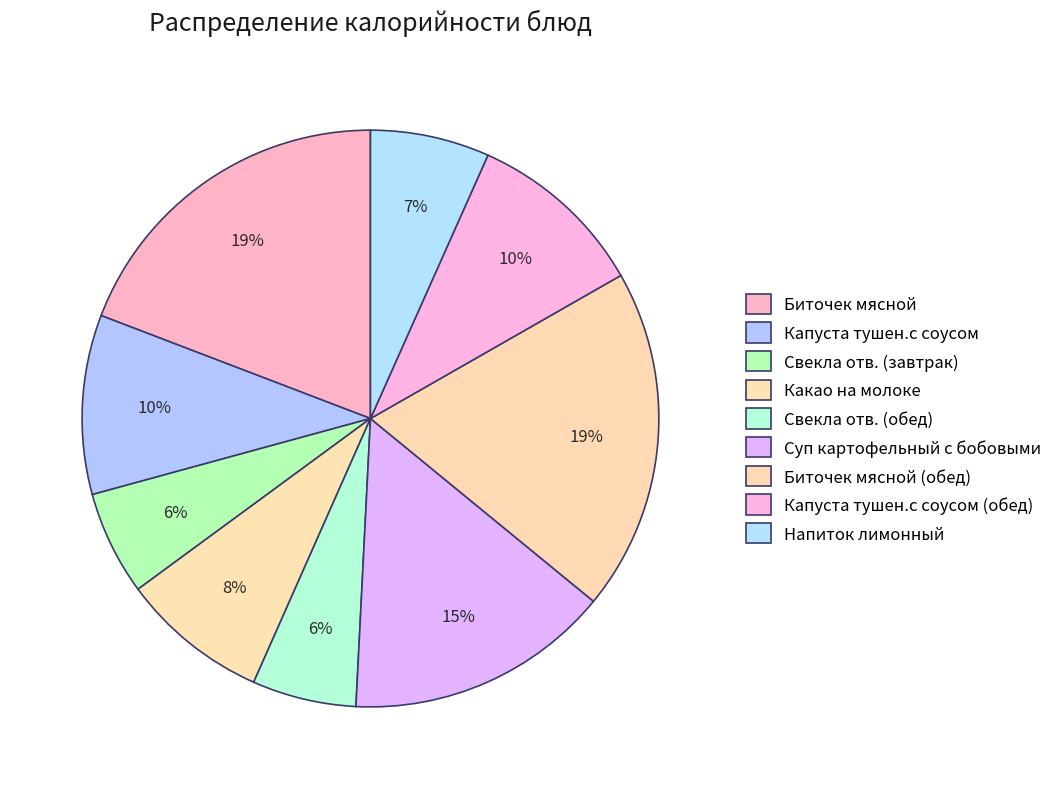

Rank the categories by value from highest to lowest.

Биточек мясной, Биточек мясной (обед), Суп картофельный с бобовыми, Капуста тушен.с соусом, Капуста тушен.с соусом (обед), Какао на молоке, Напиток лимонный, Свекла отв. (завтрак), Свекла отв. (обед)